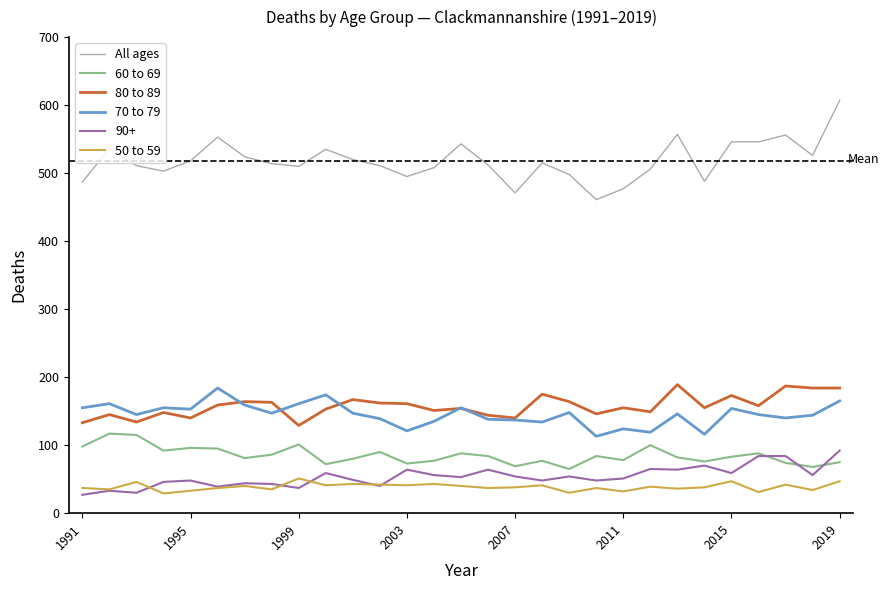

True or false: All ages and 80 to 89 intersect in this chart.

False